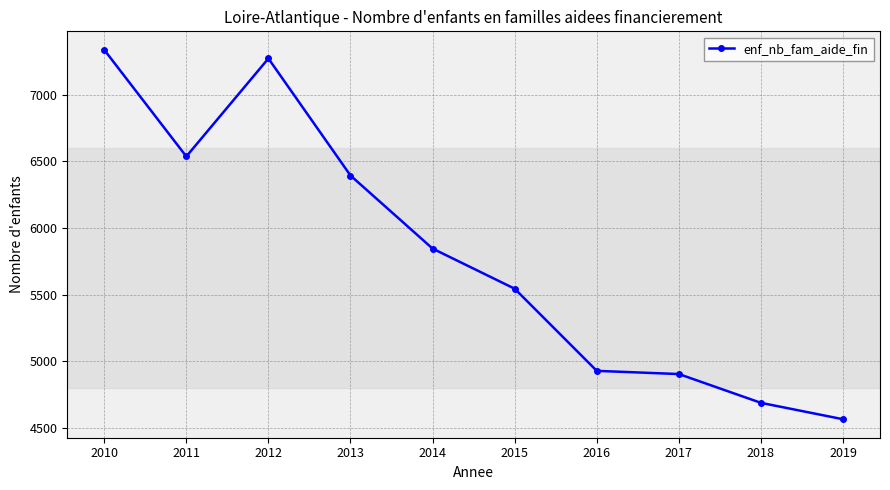

Reading left to right, list all the values displayed in this chart.

2010=7336	2011=6536	2012=7271	2013=6393	2014=5845	2015=5544	2016=4928	2017=4904	2018=4688	2019=4565